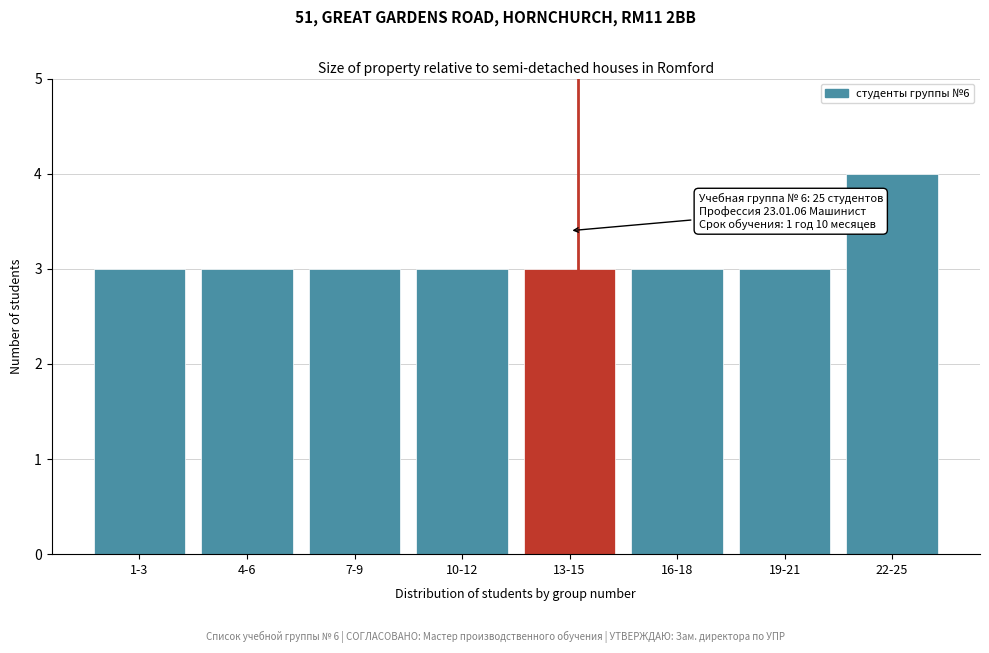

Reading left to right, transcribe all the data shown in this chart.

1-3=3	4-6=3	7-9=3	10-12=3	13-15=3	16-18=3	19-21=3	22-25=4